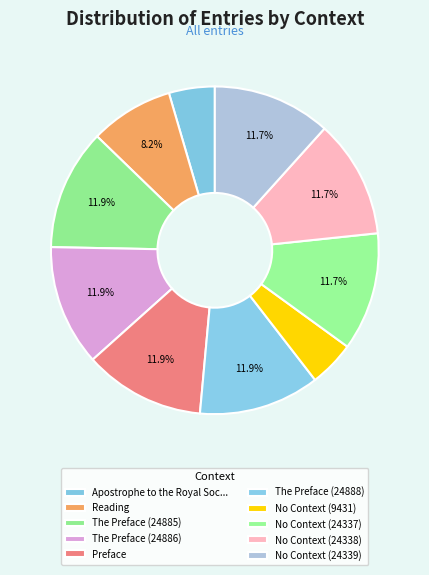

Count the number of slices in the pie.

10